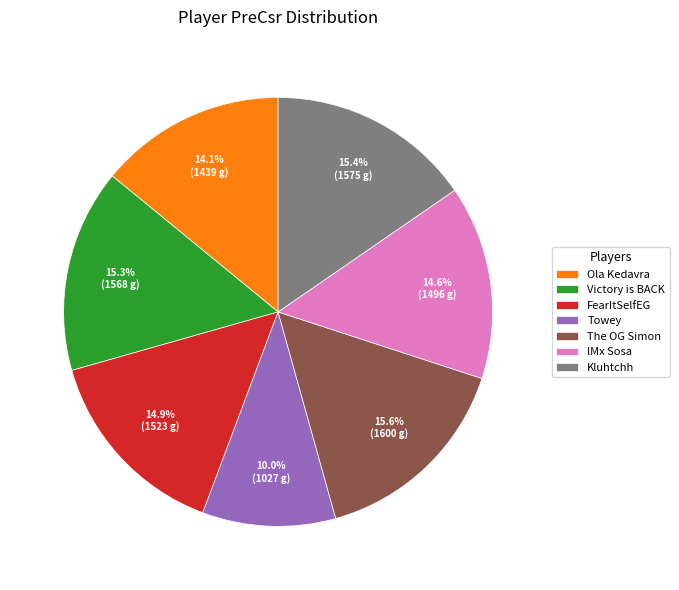

What is the smallest slice in the pie chart?

Towey